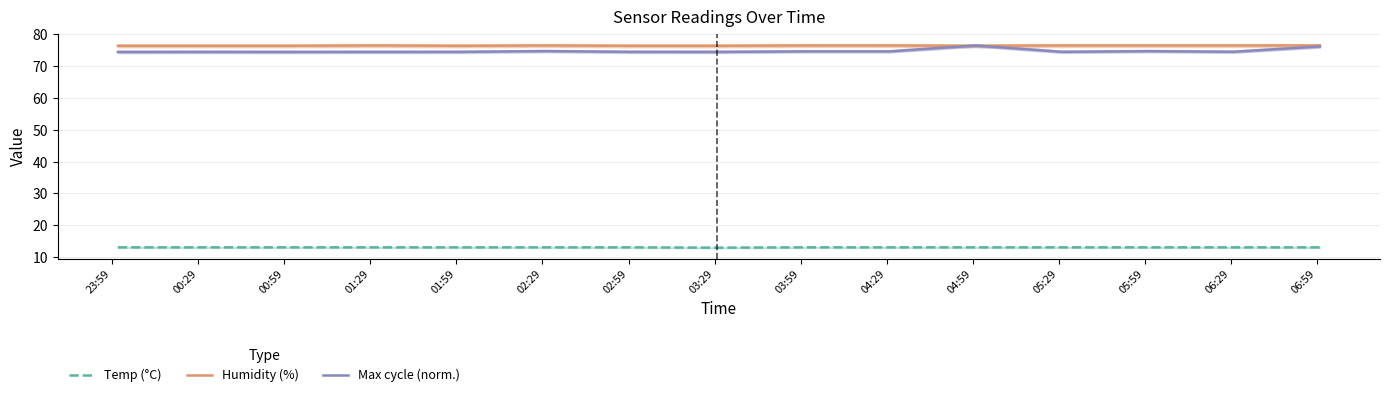

What is the lowest value of the Temp (°C) series?

13.0